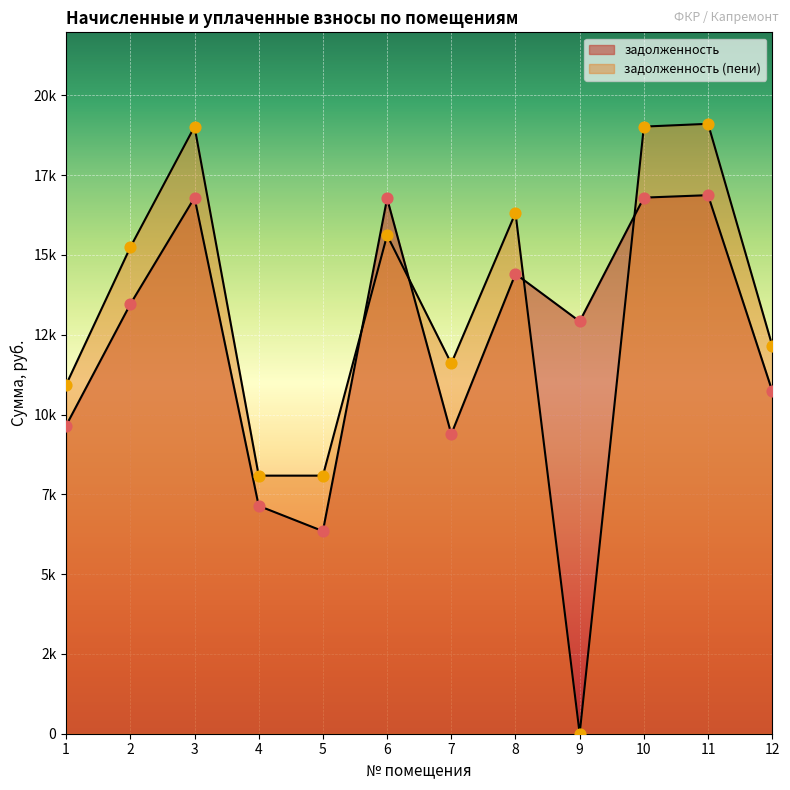

Which series has the widest spread of Y values?

задолженность (пени)